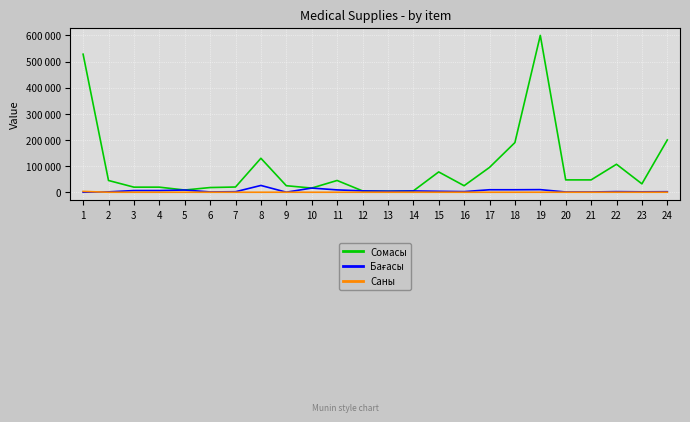

Does the chart have visible grid lines?

Yes